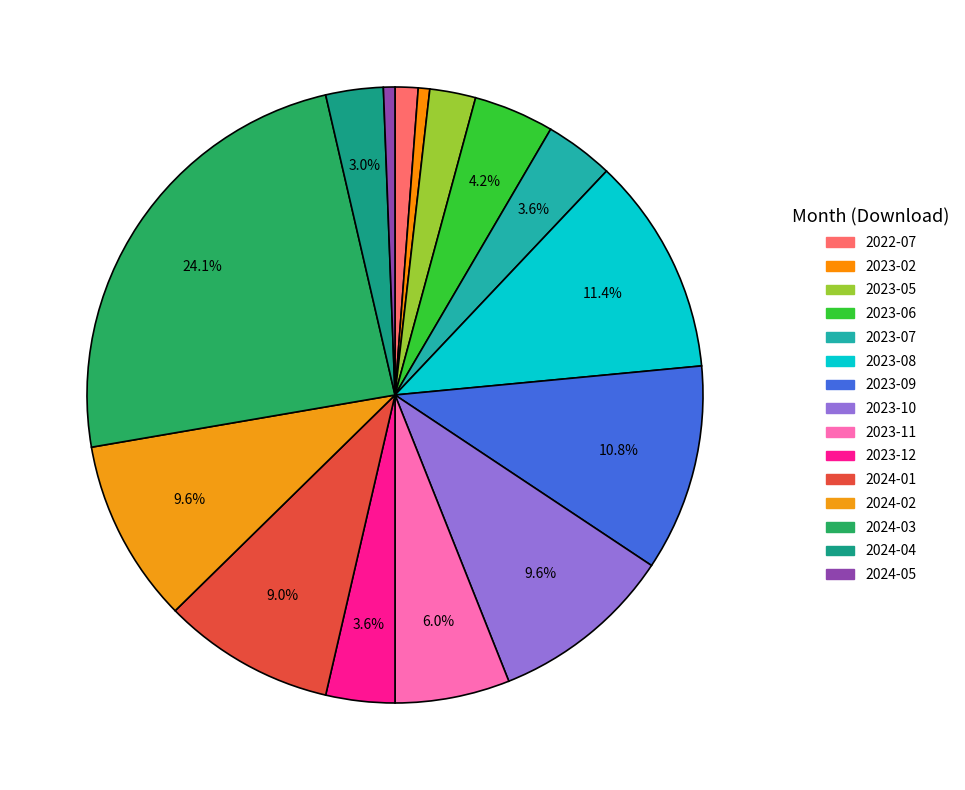

The 2023-09 slice represents 11% of the pie. True or false?

True